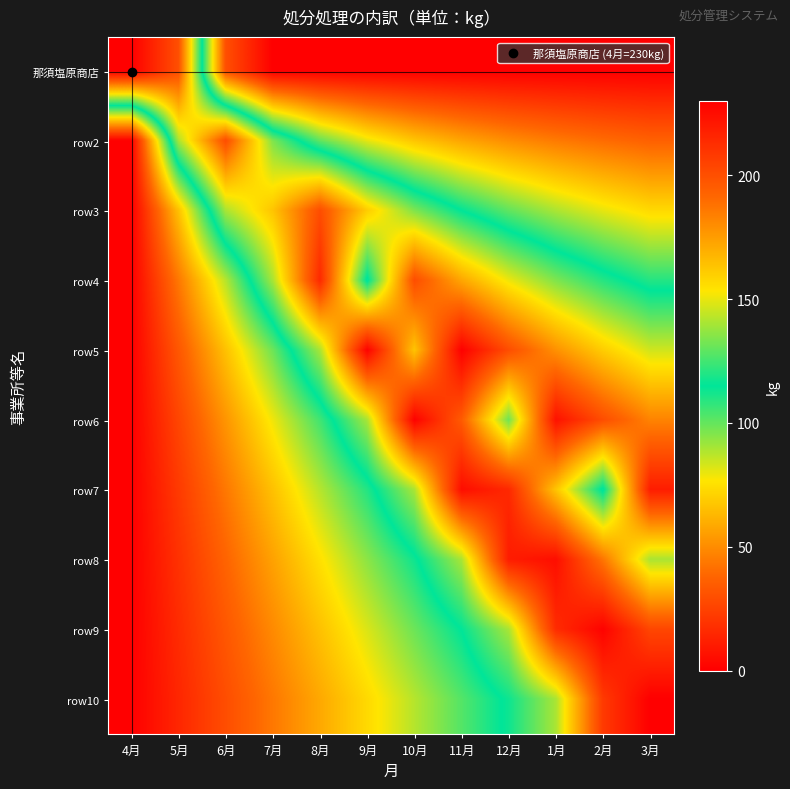

Which series has the widest spread of values?

那須塩原商店